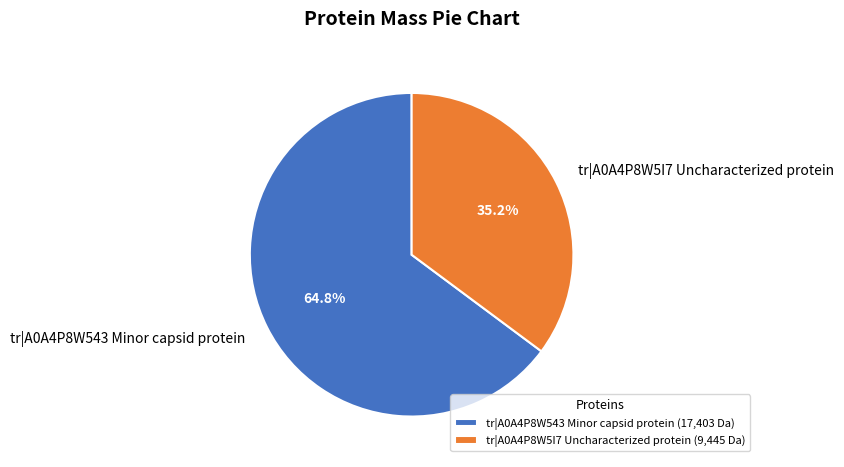

What percentage do tr|A0A4P8W543 Minor capsid protein and tr|A0A4P8W5I7 Uncharacterized protein together represent?

100.0%